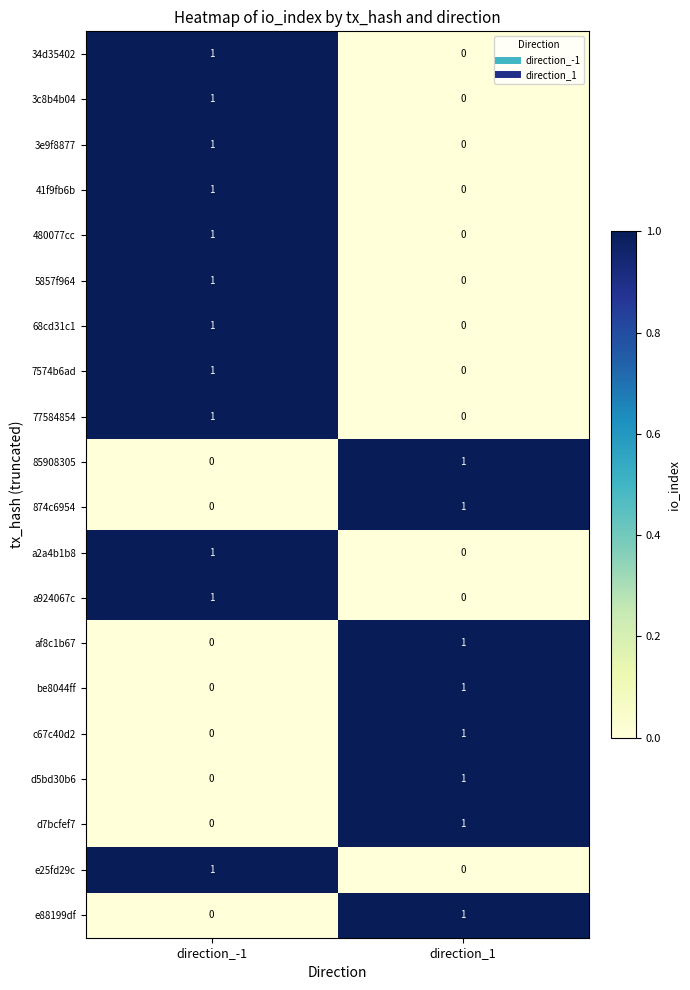

True or false: 77584854 has a value of 0 at direction_1.

True